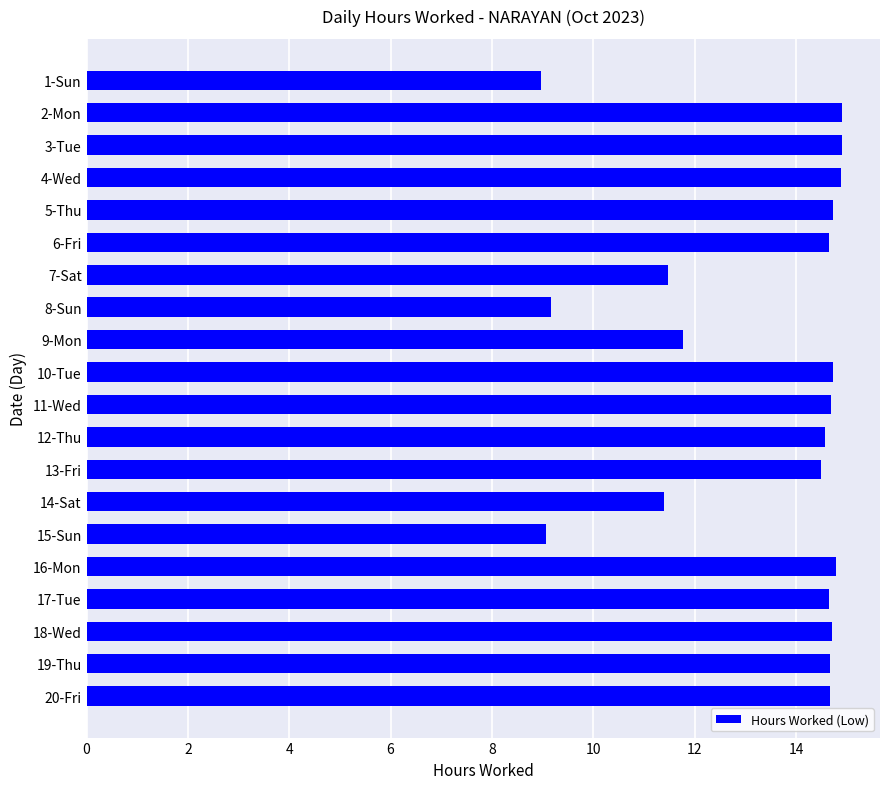

How many bars are there in total?

20